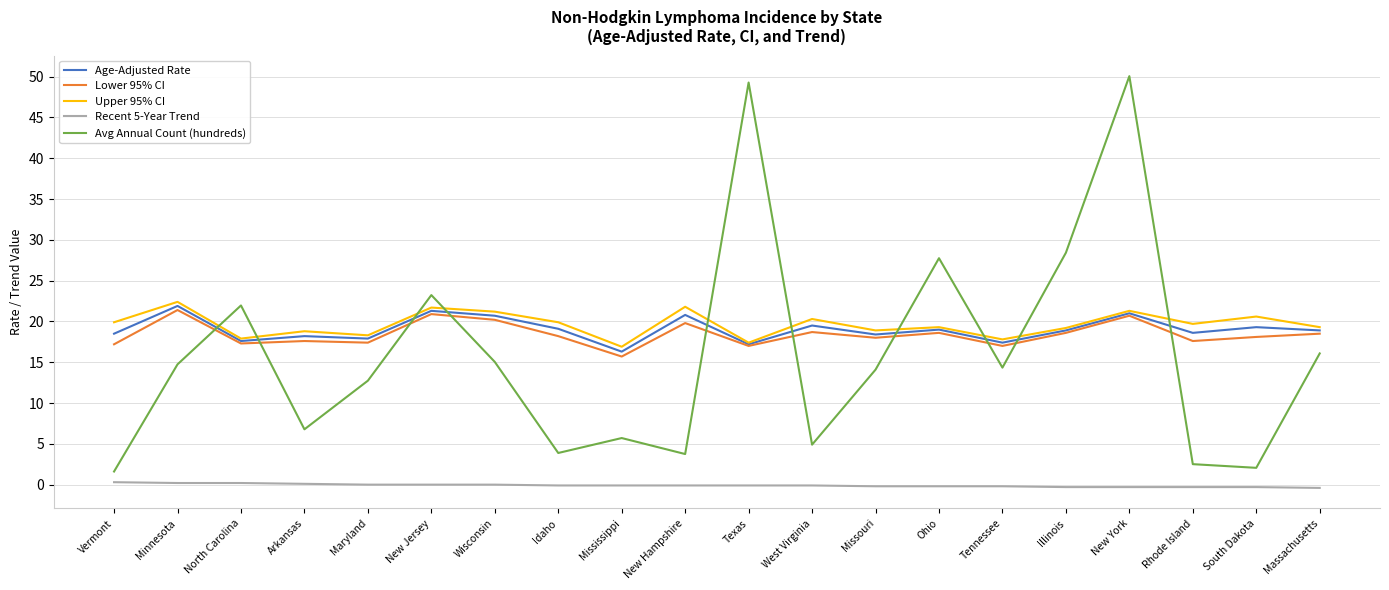

Does the chart display data point markers on the line(s)?

No